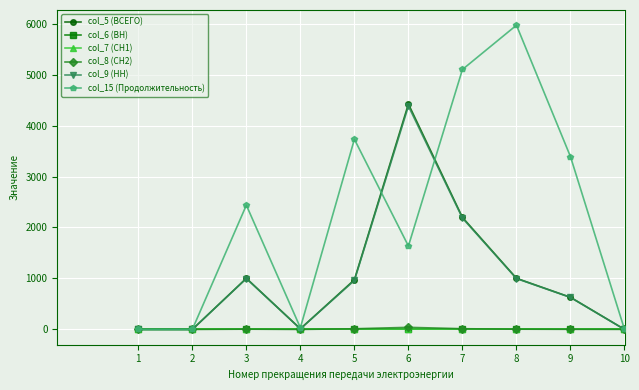

The col_7 (СН1) series shows 0.0 at 7. True or false?

True